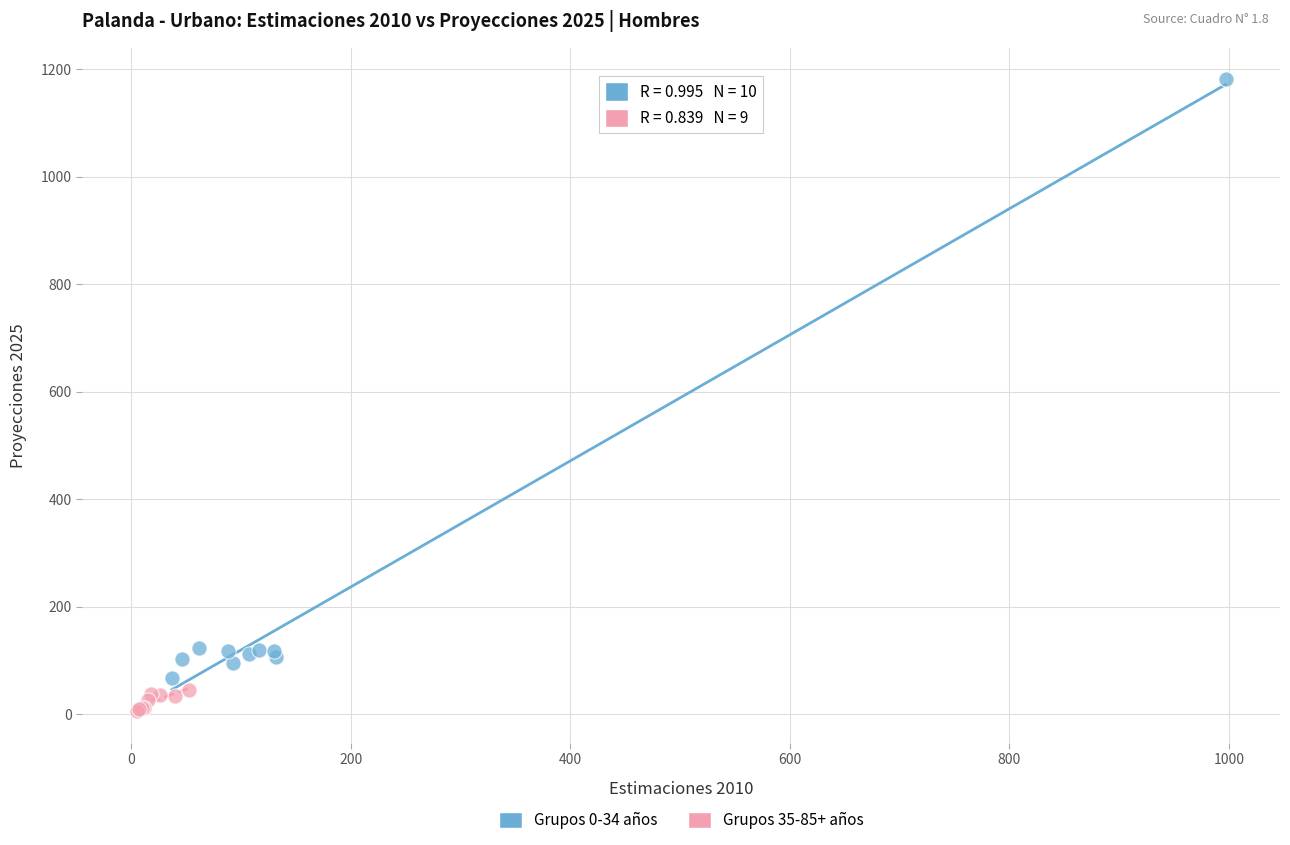

Which series reaches the minimum Y coordinate?

Grupos 35-85+ años